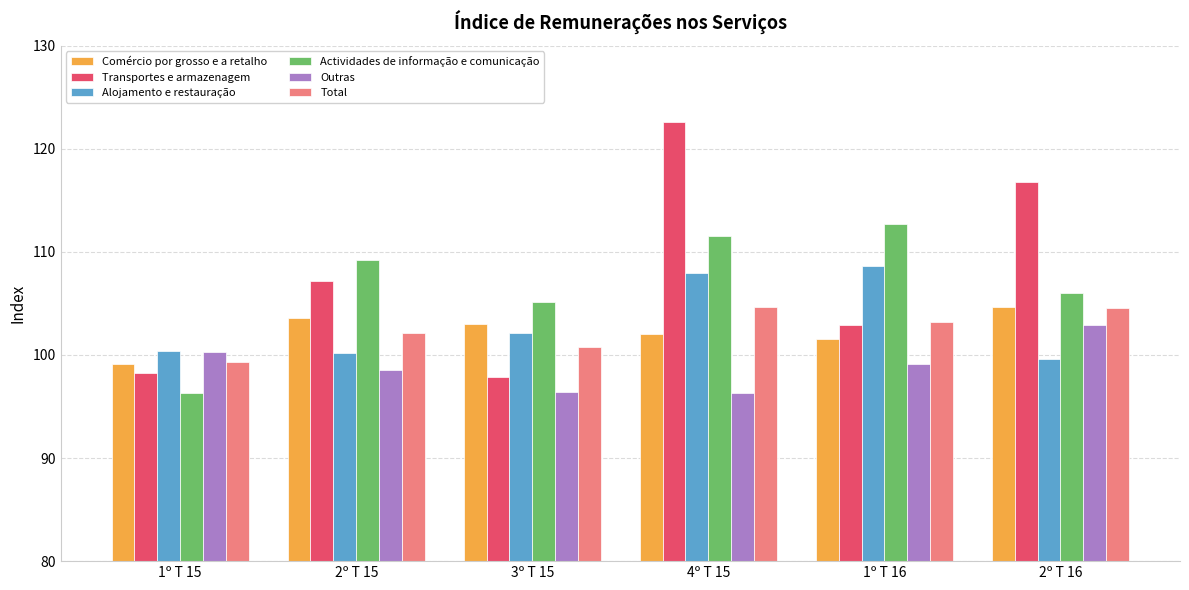

What is the difference between the second highest and minimum values in the Transportes e armazenagem series?

18.9